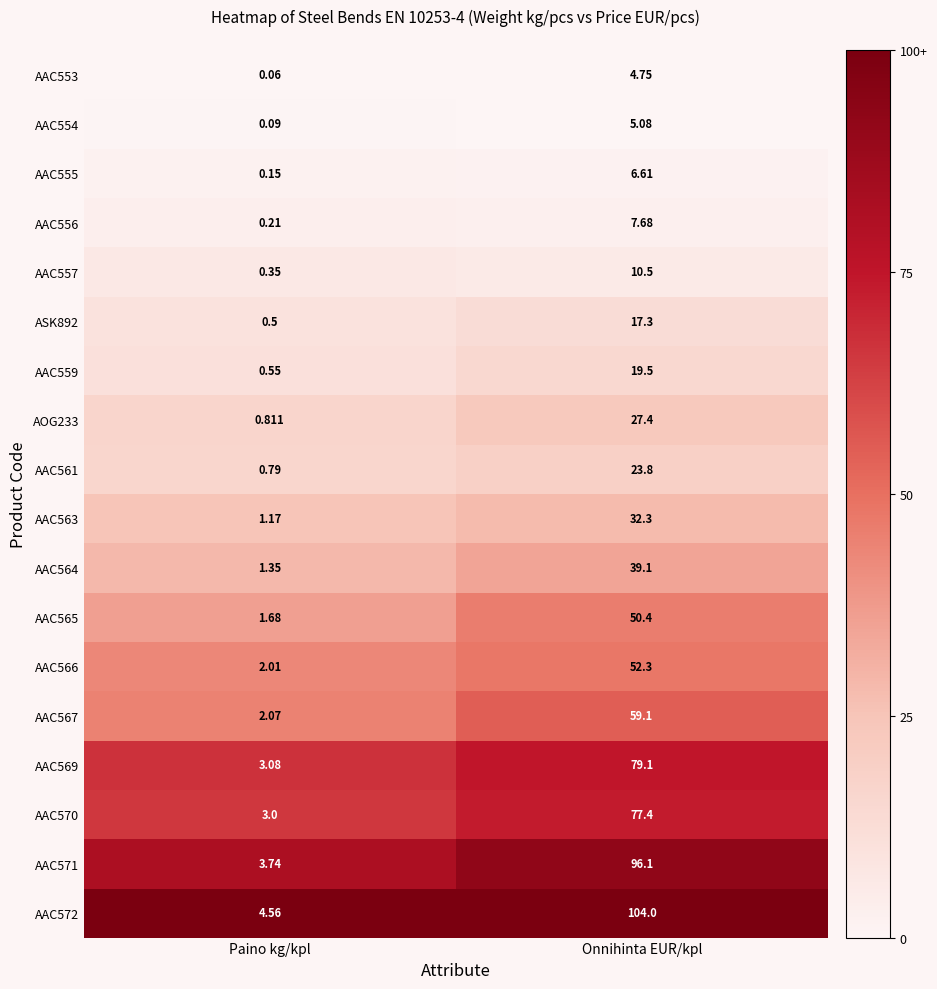

What is the total value across all series at Paino kg/kpl?

26.2